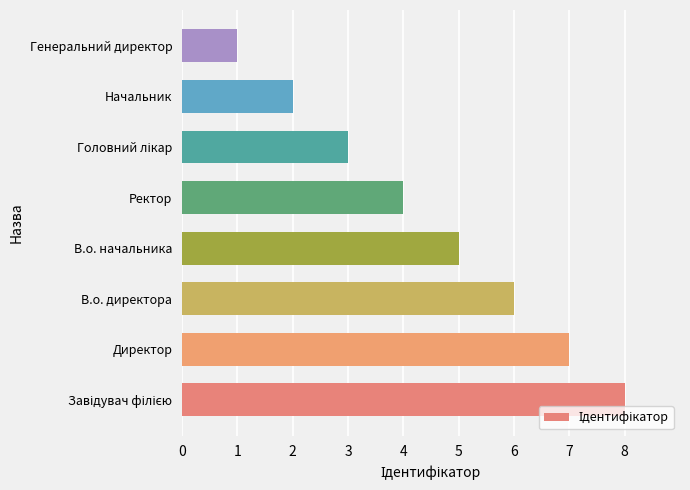

What is the maximum value shown in the chart?

8